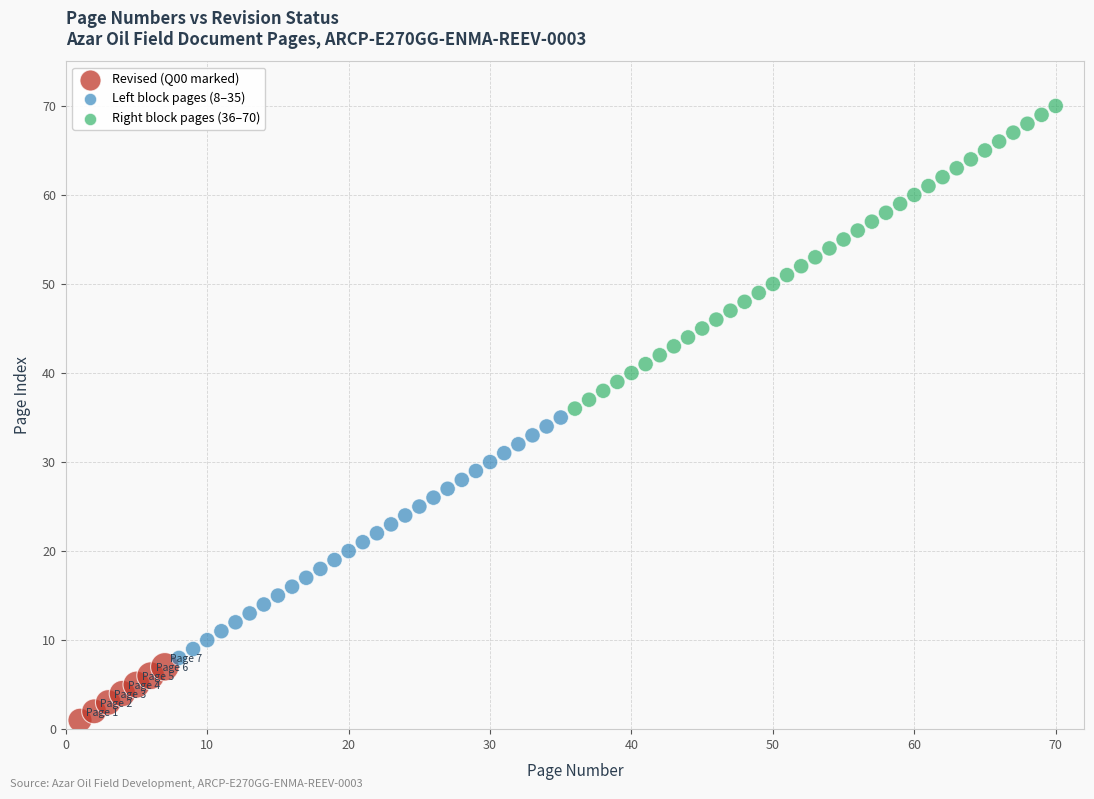

What are all the series names shown in the legend?

Revised (Q00 marked), Left block pages (8–35), Right block pages (36–70)